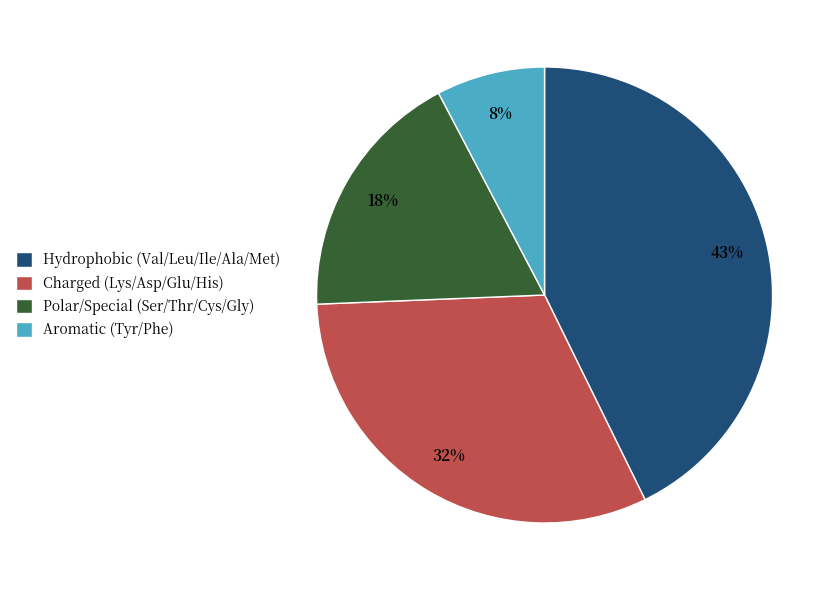

To the nearest percent, what is the average slice percentage?

25%